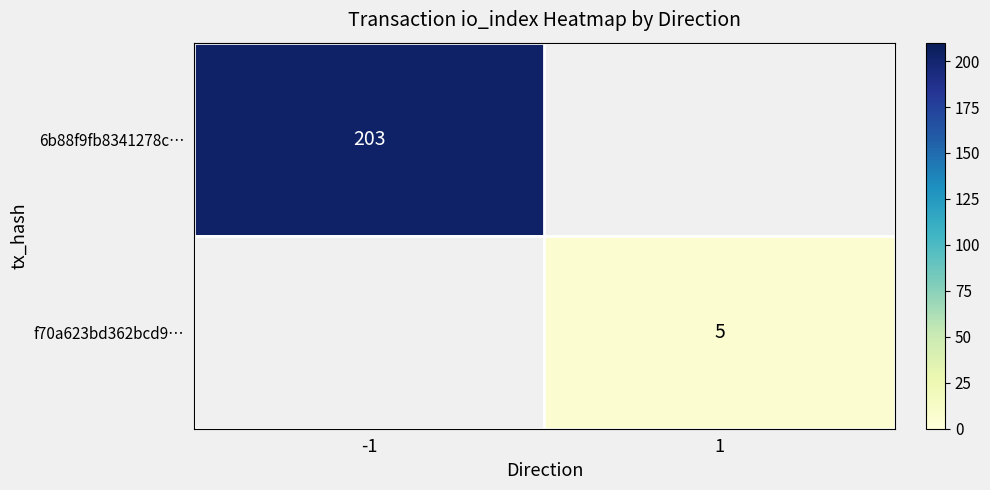

True or false: 6b88f9fb8341278c… has a value of 203 at -1.

True